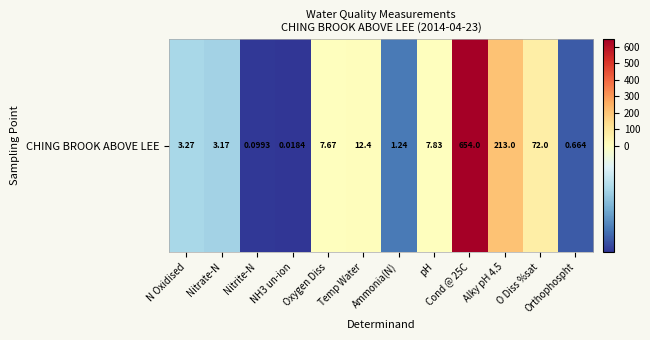

The value at Nitrite-N is -9.4. True or false?

False